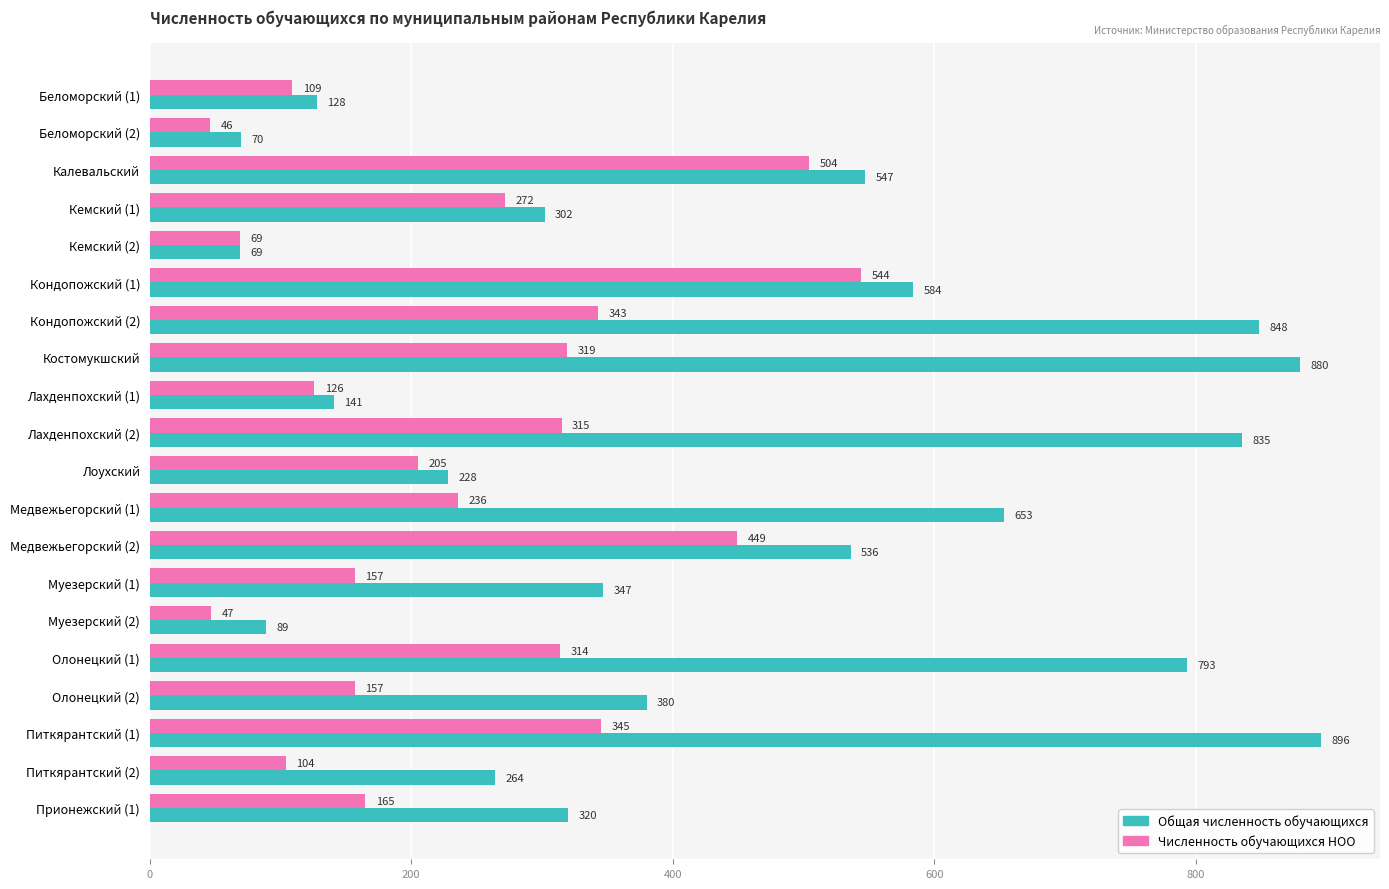

Between Кемский (2) and Медвежьегорский (2), which series saw the biggest shift?

Общая численность обучающихся